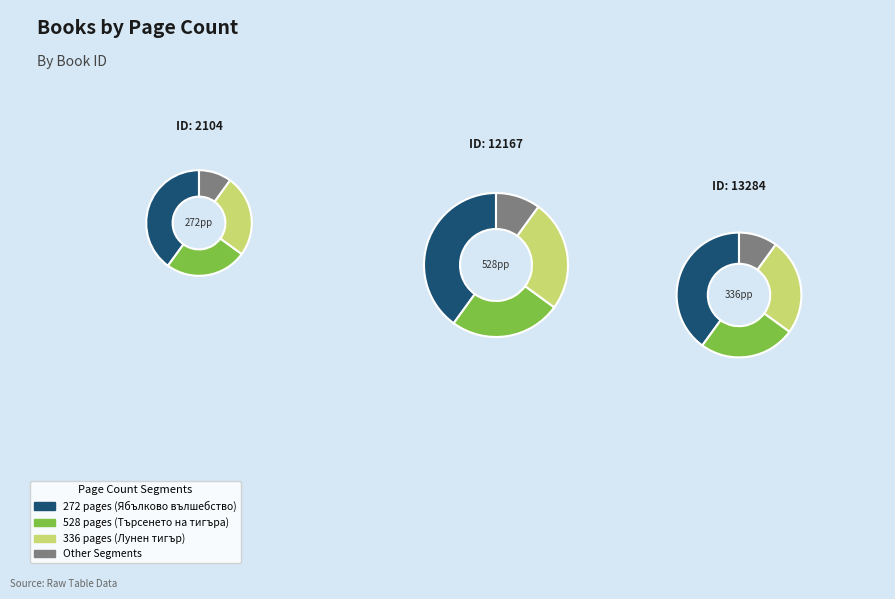

True or false: 12167 accounts for 55% of the total.

False